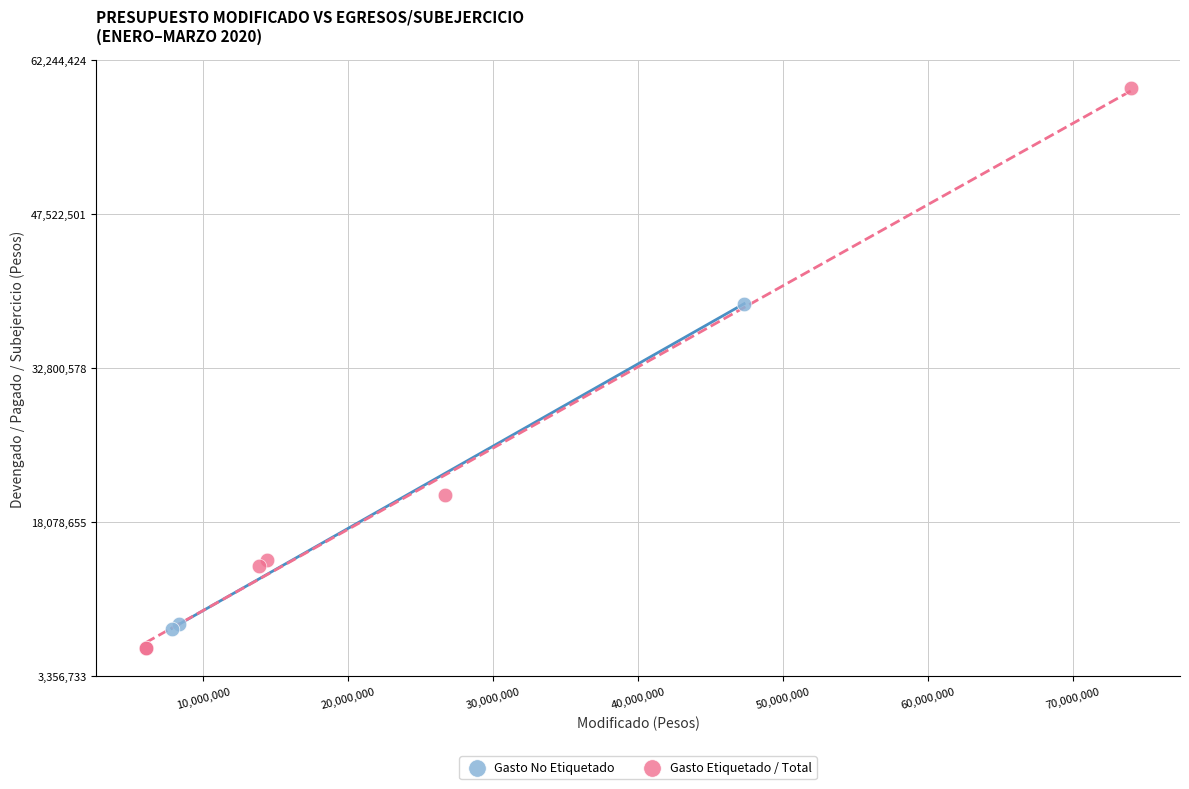

What are all the series names shown in the legend?

Gasto No Etiquetado, Gasto Etiquetado / Total